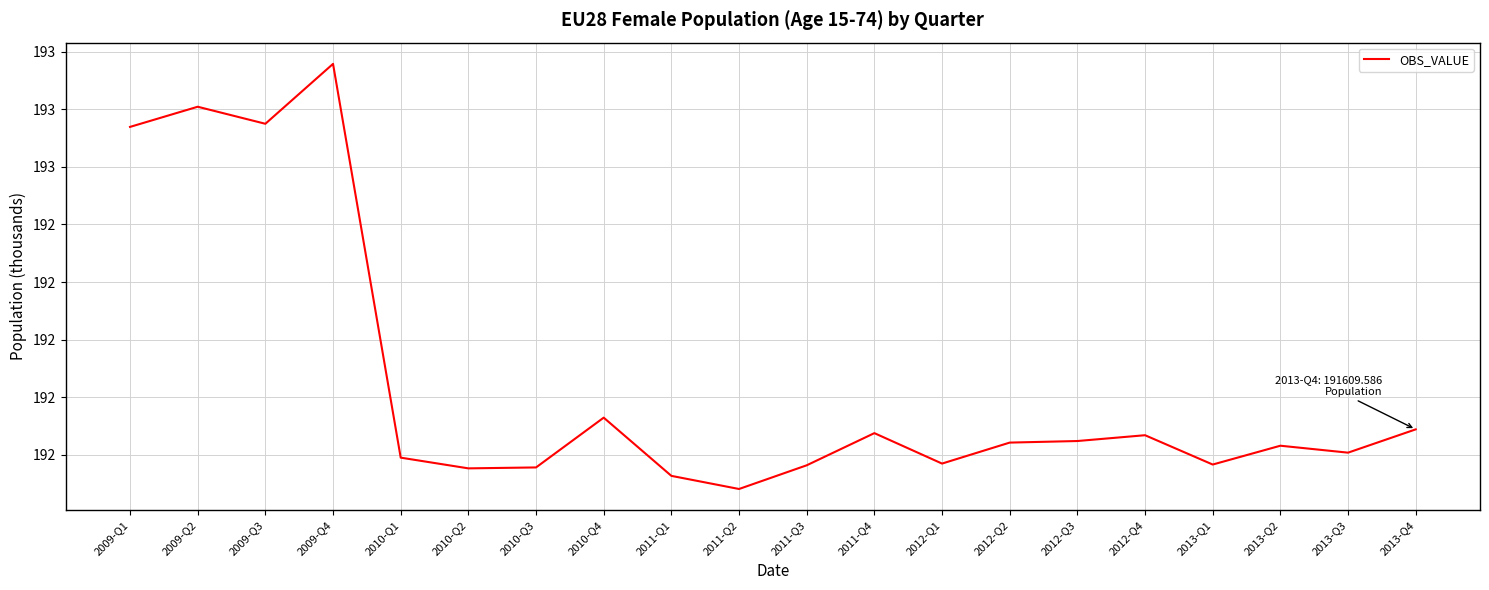

Read the value at 2012-Q3.

191558.9